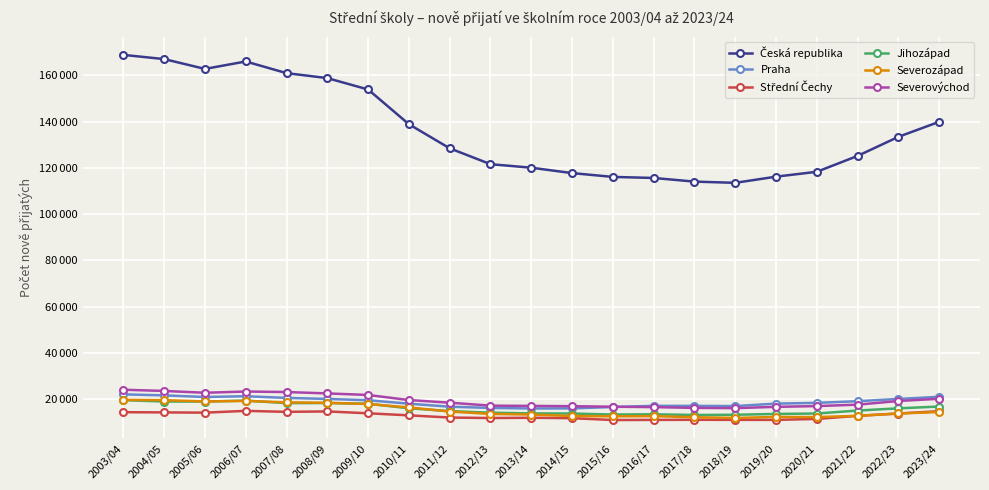

List the labels in order of Severozápad value, smallest first.

2018/19, 2017/18, 2020/21, 2019/20, 2015/16, 2016/17, 2014/15, 2021/22, 2013/14, 2012/13, 2022/23, 2023/24, 2011/12, 2010/11, 2009/10, 2008/09, 2007/08, 2005/06, 2006/07, 2004/05, 2003/04